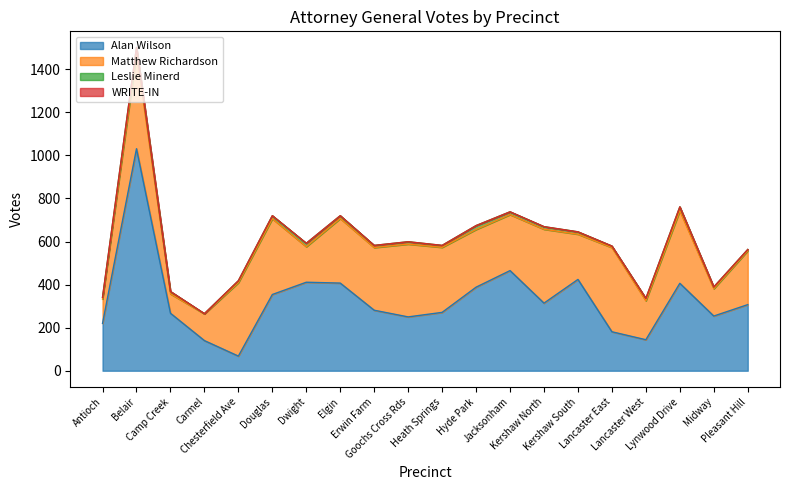

What is the total value across all series at Carmel?

265